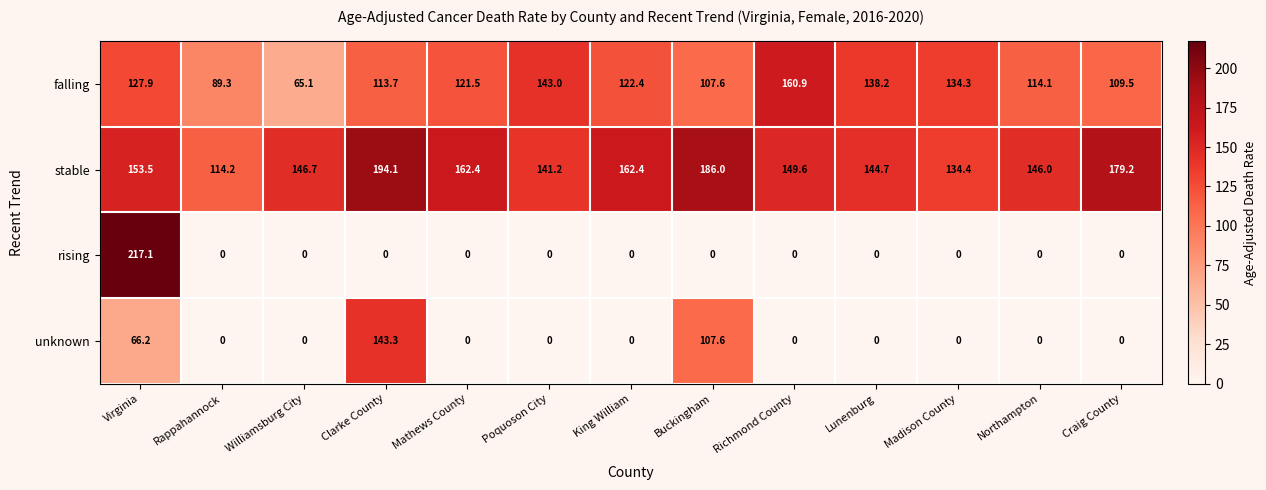

Between Mathews County and Madison County, which series saw the biggest shift?

stable